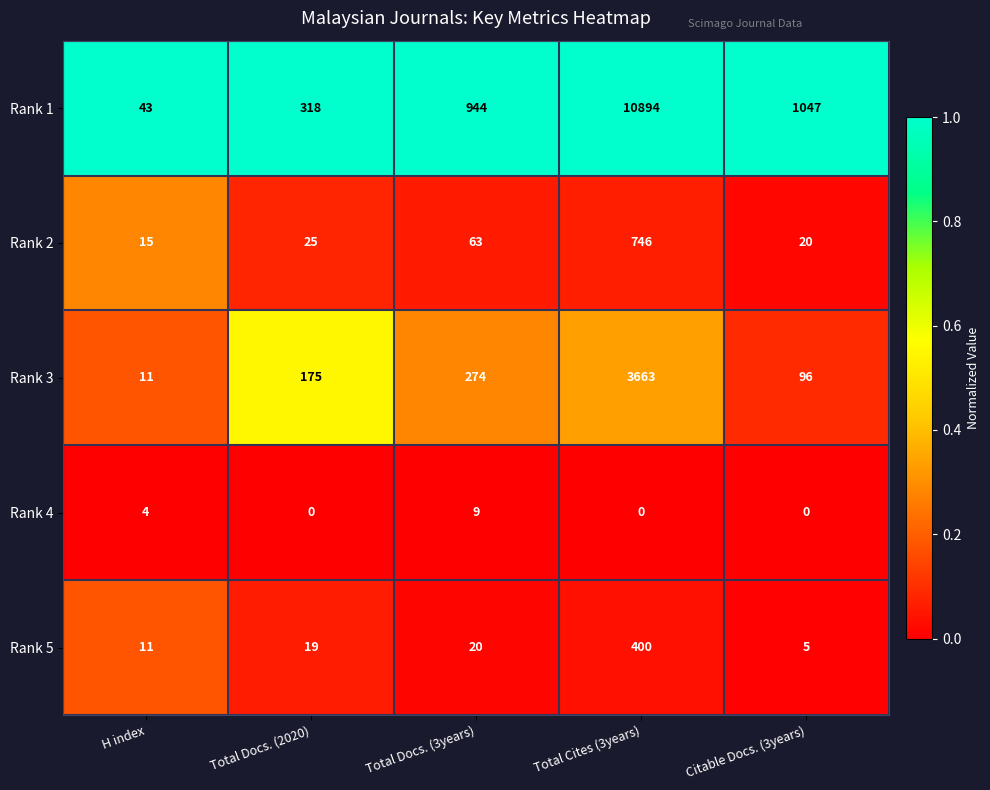

Reading left to right, transcribe all the data shown in this chart.

Rank 1: H index=43	Total Docs. (2020)=318	Total Docs. (3years)=944	Total Cites (3years)=10894	Citable Docs. (3years)=1047
Rank 2: H index=15	Total Docs. (2020)=25	Total Docs. (3years)=63	Total Cites (3years)=746	Citable Docs. (3years)=20
Rank 3: H index=11	Total Docs. (2020)=175	Total Docs. (3years)=274	Total Cites (3years)=3663	Citable Docs. (3years)=96
Rank 4: H index=4	Total Docs. (2020)=0	Total Docs. (3years)=9	Total Cites (3years)=0	Citable Docs. (3years)=0
Rank 5: H index=11	Total Docs. (2020)=19	Total Docs. (3years)=20	Total Cites (3years)=400	Citable Docs. (3years)=5